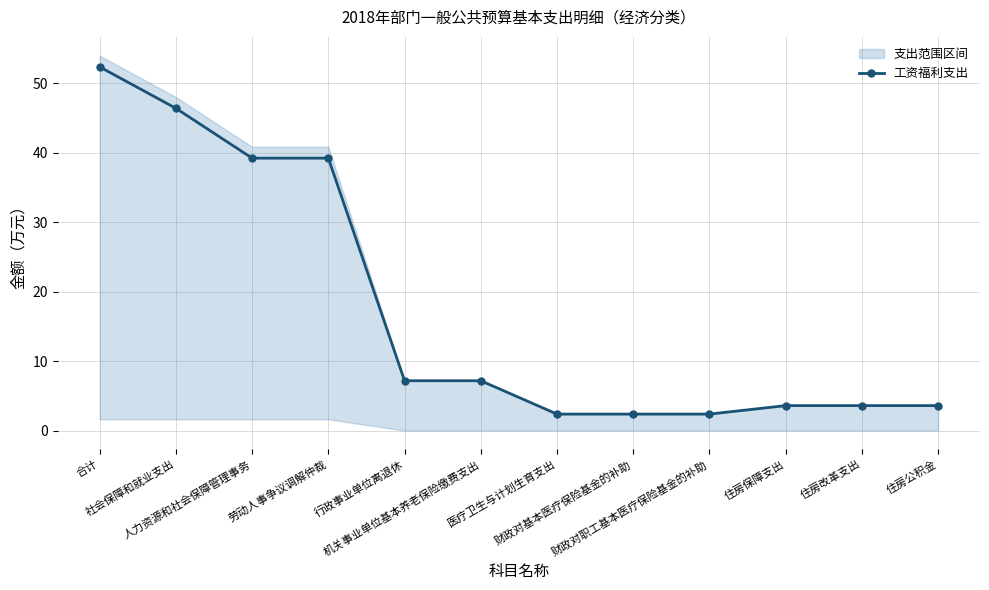

Which category has the highest value across all series?

合计